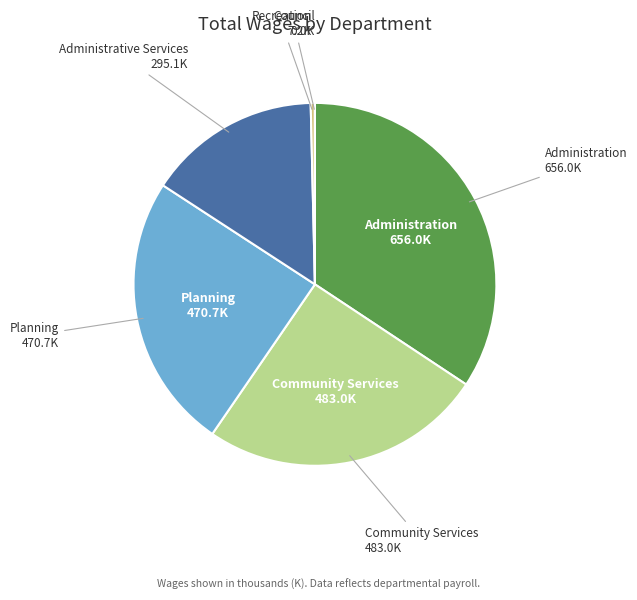

Is it true that Community Services is 31% of the pie?

False